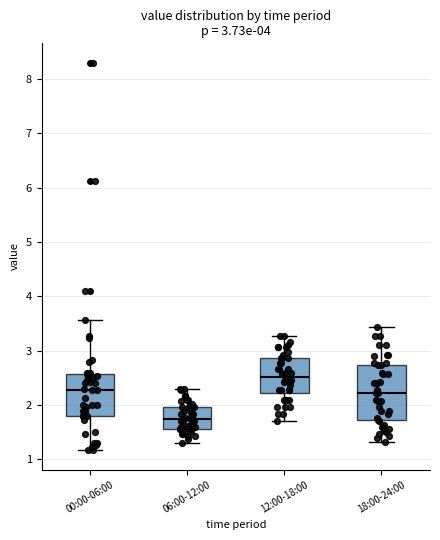

Which box is the tallest, from its lower edge to its upper edge?

18:00-24:00